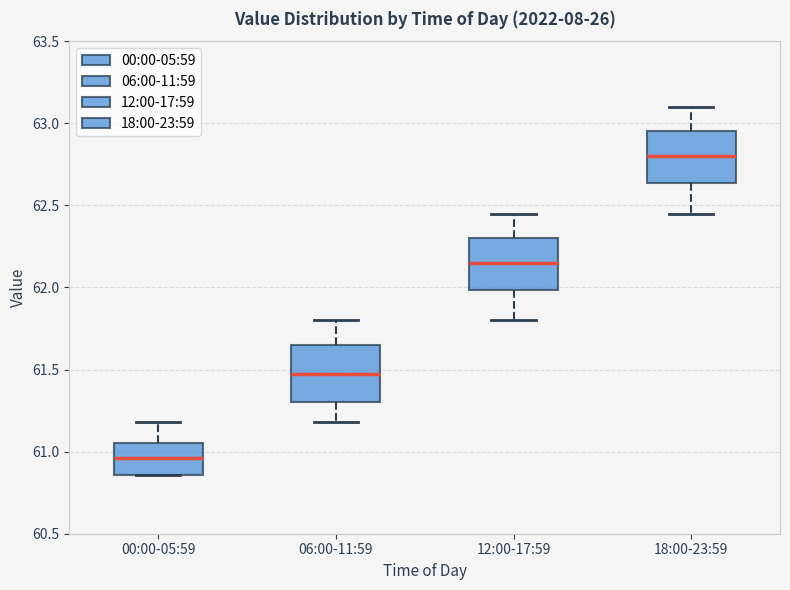

Reading left to right, read every box against the y-axis: the position of its median line, the range the box covers, and the ends of its whiskers. The values are not printed on the chart, so give them approximately, as read against the axis.

00:00-05:59: median 60.95, box 60.85 to 61.05, whiskers 60.85 to 61.20
06:00-11:59: median 61.50, box 61.30 to 61.65, whiskers 61.20 to 61.80
12:00-17:59: median 62.15, box 62.00 to 62.30, whiskers 61.80 to 62.45
18:00-23:59: median 62.80, box 62.65 to 62.95, whiskers 62.45 to 63.10